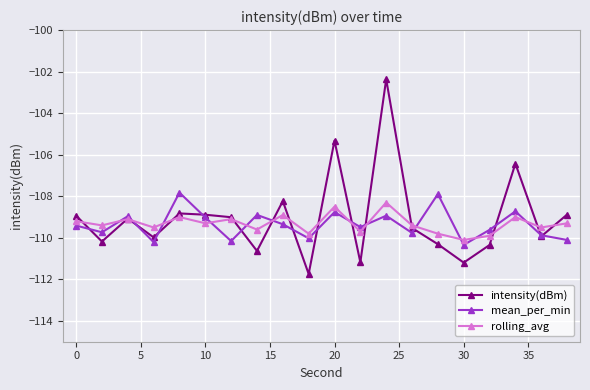

What is the smallest value displayed?

-111.7